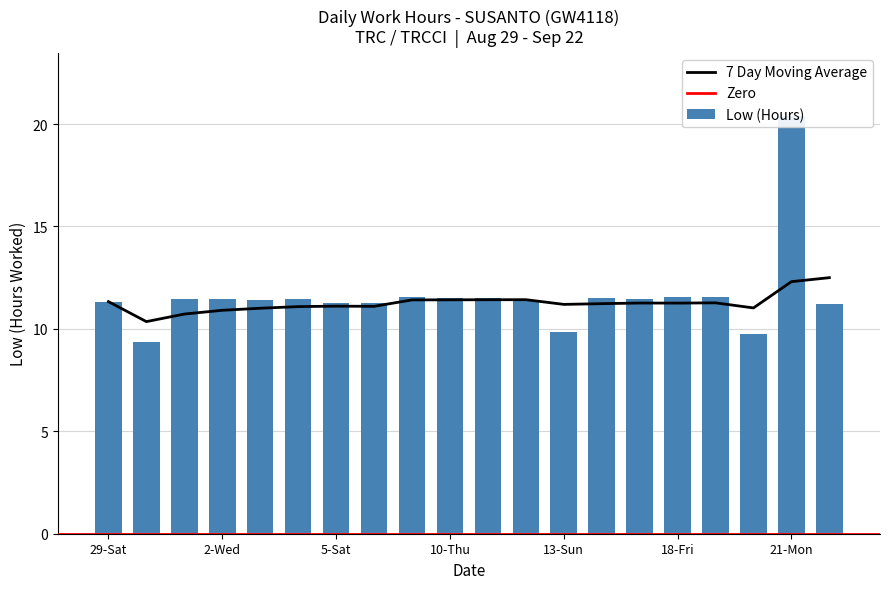

The chart shows a value of 11.3 at 7-Mon. True or false?

True